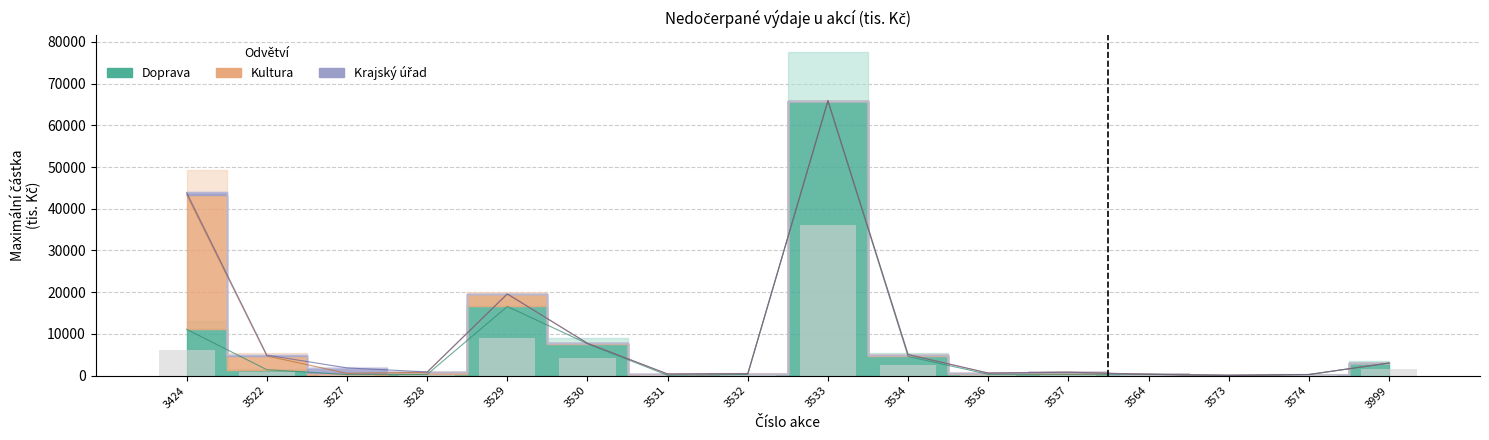

Are the bars horizontal?

No